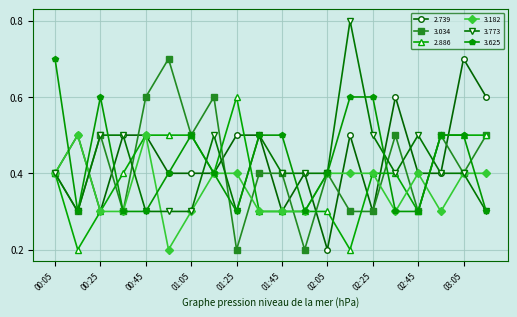

How many 3.034 values are between 0 and 1?

20